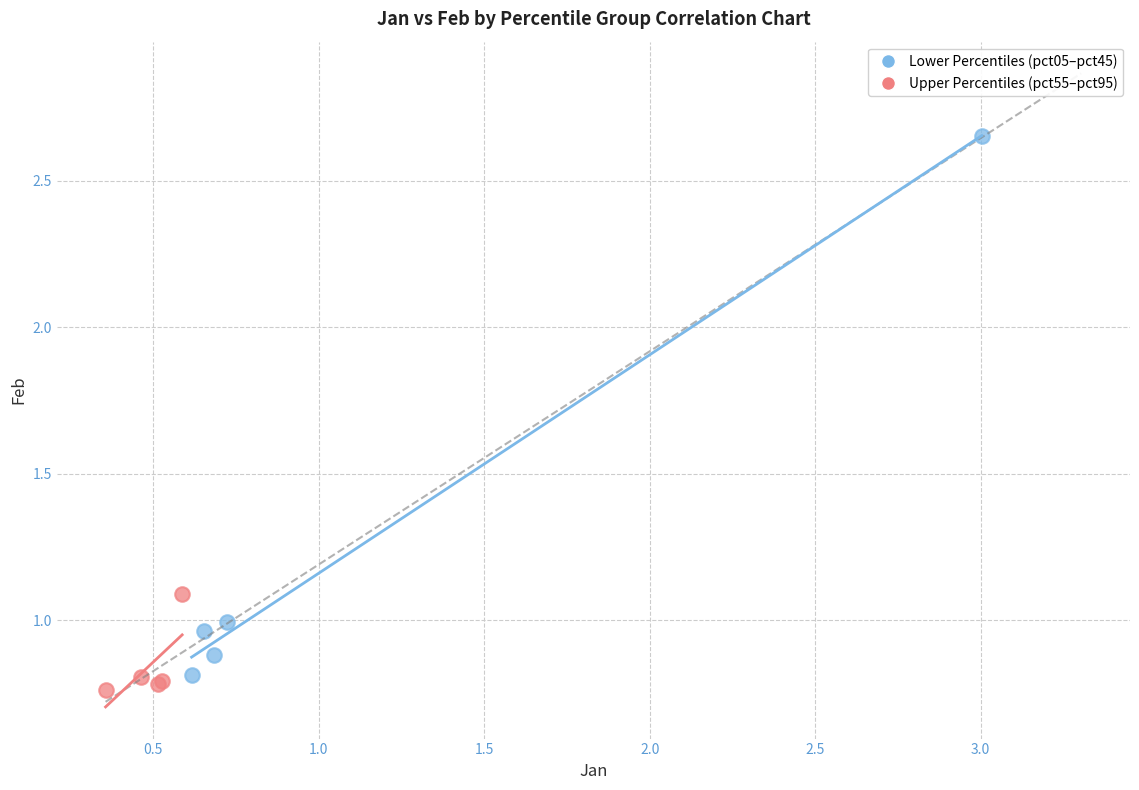

Which series reaches the maximum Y coordinate?

Lower Percentiles (pct05–pct45)